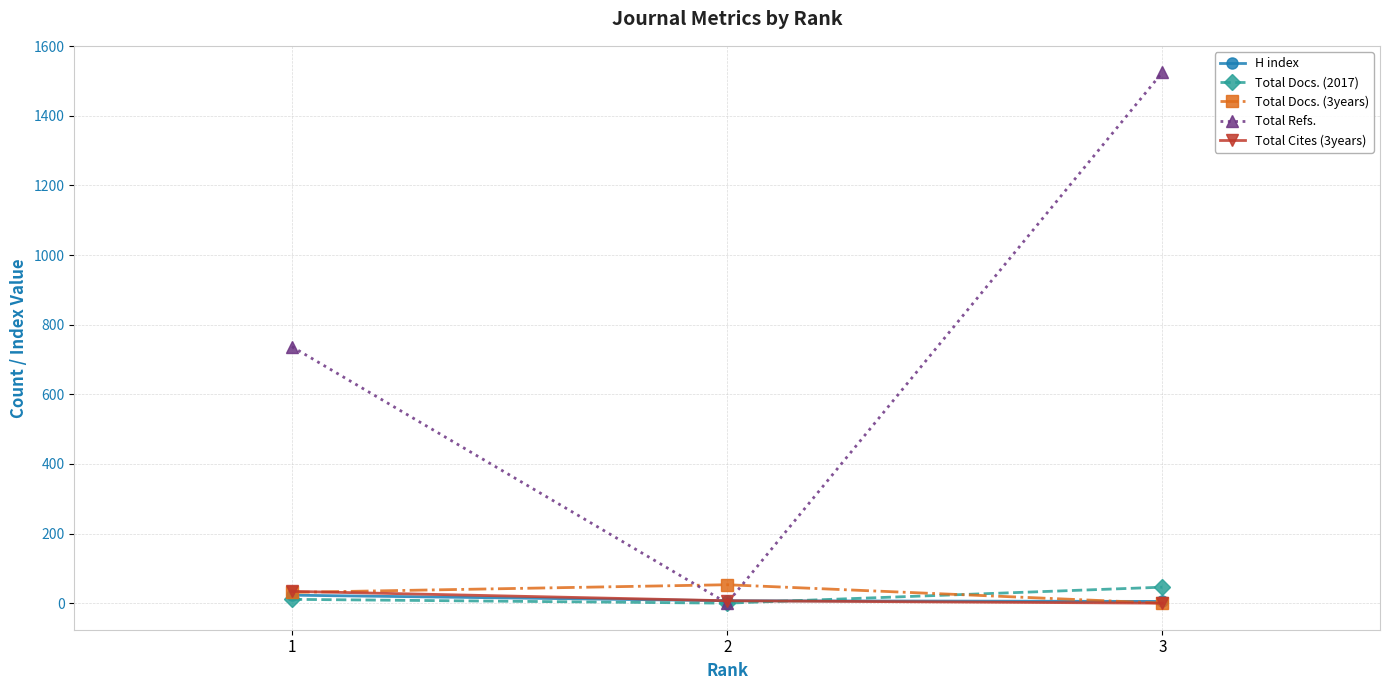

At how many categories does at least one series exceed 1116?

1